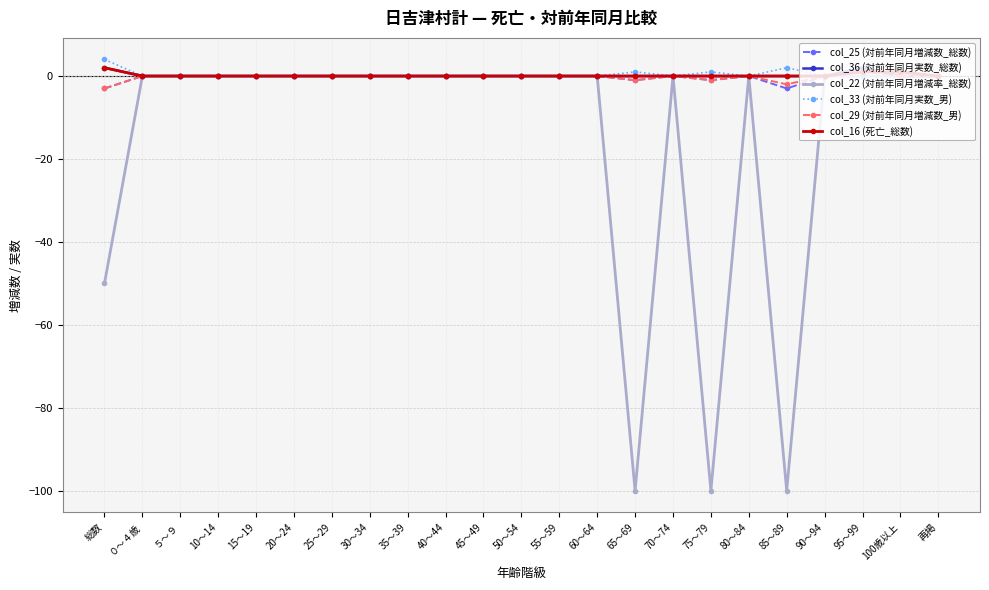

What is the maximum value for col_33 (対前年同月実数_男)?

4